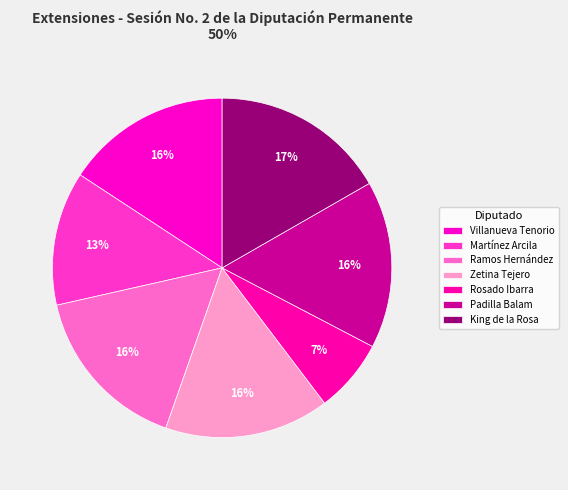

What is the smallest slice in the pie chart?

María Yamina Rosado Ibarra (XV)